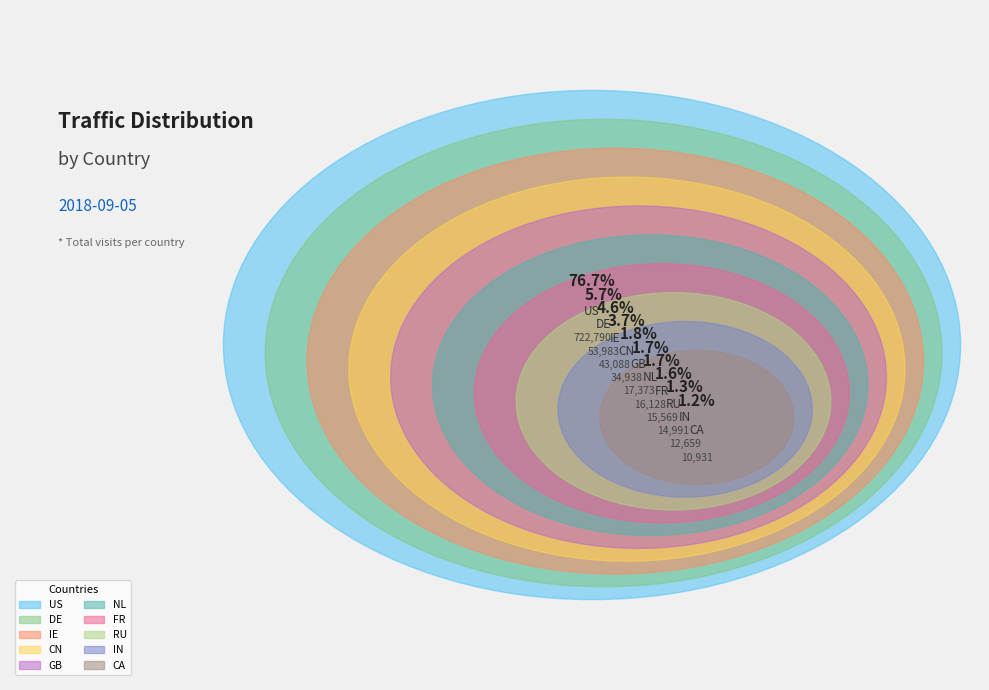

To the nearest percent, what percentage of the pie is CA?

1%